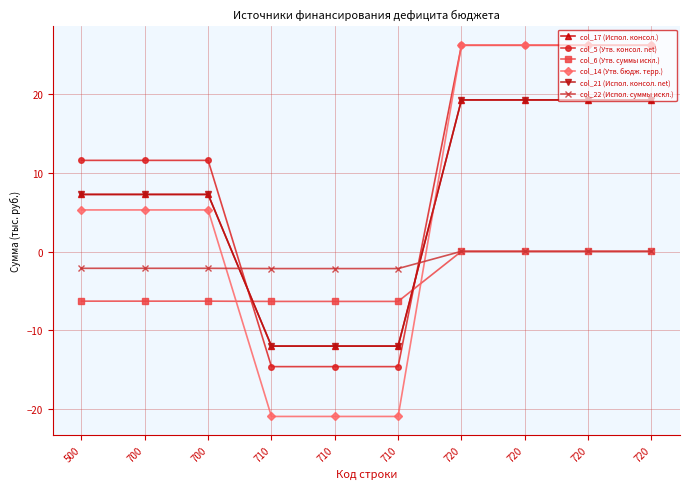

Does the chart have visible grid lines?

Yes